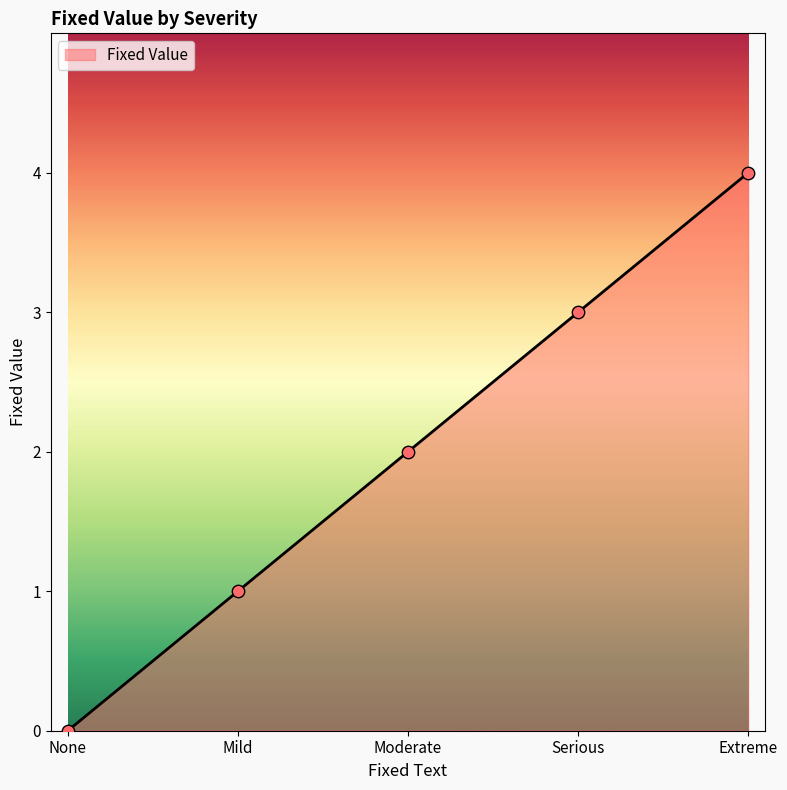

What is the change in value from Mild to Extreme?

+3